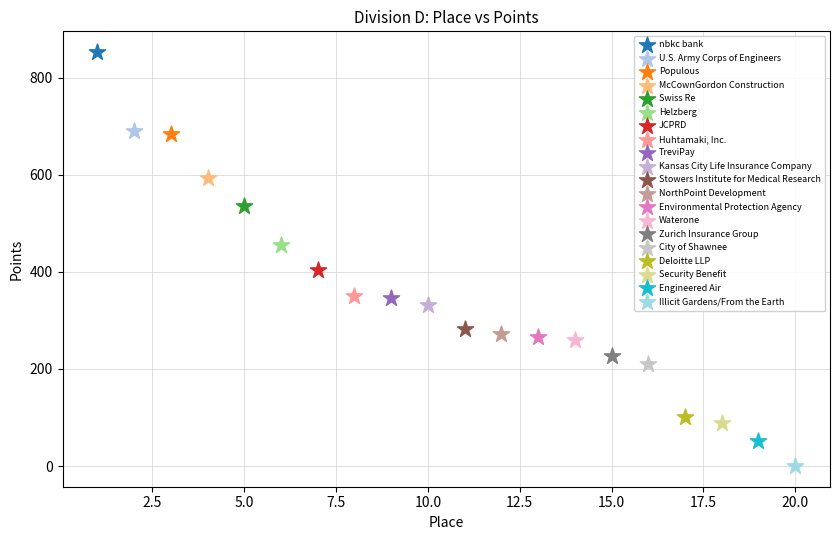

Which series contains the highest Y value?

nbkc bank